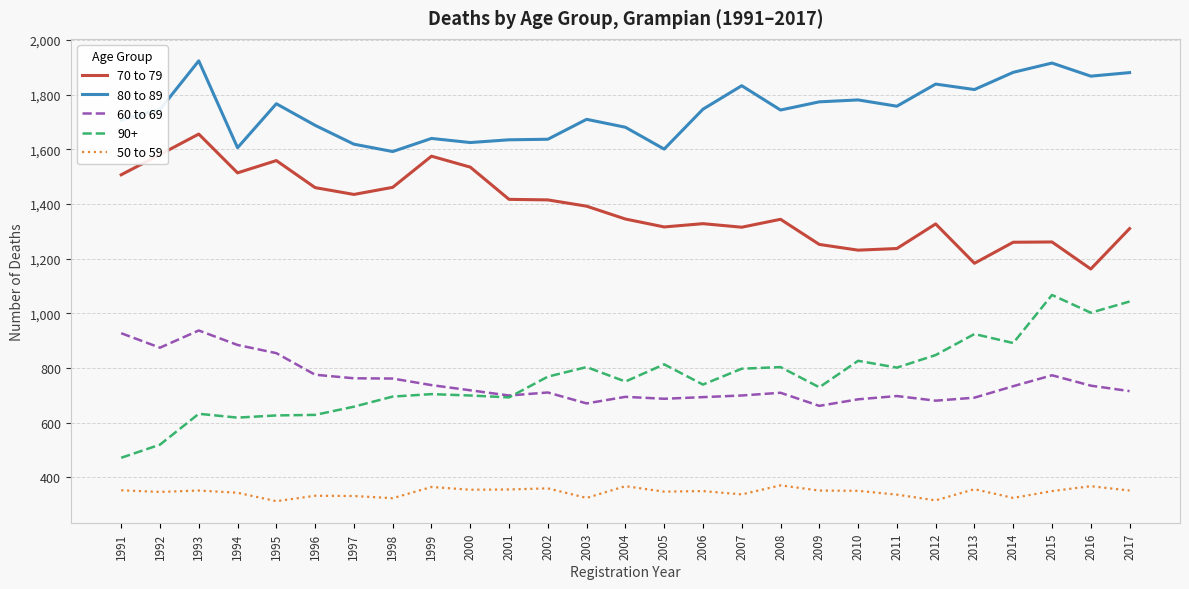

What is the spread (max minus min) of values at 2008?

1374